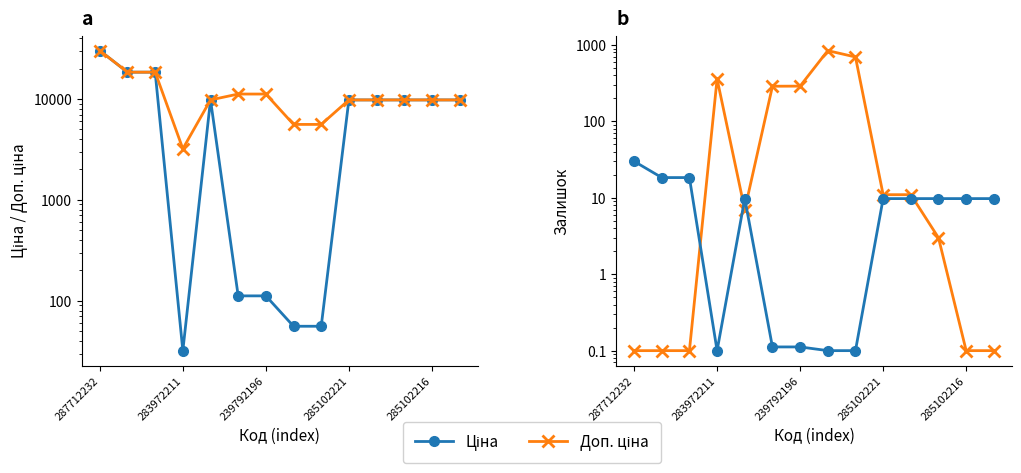

Which label corresponds to the smallest value in the chart?

287712232